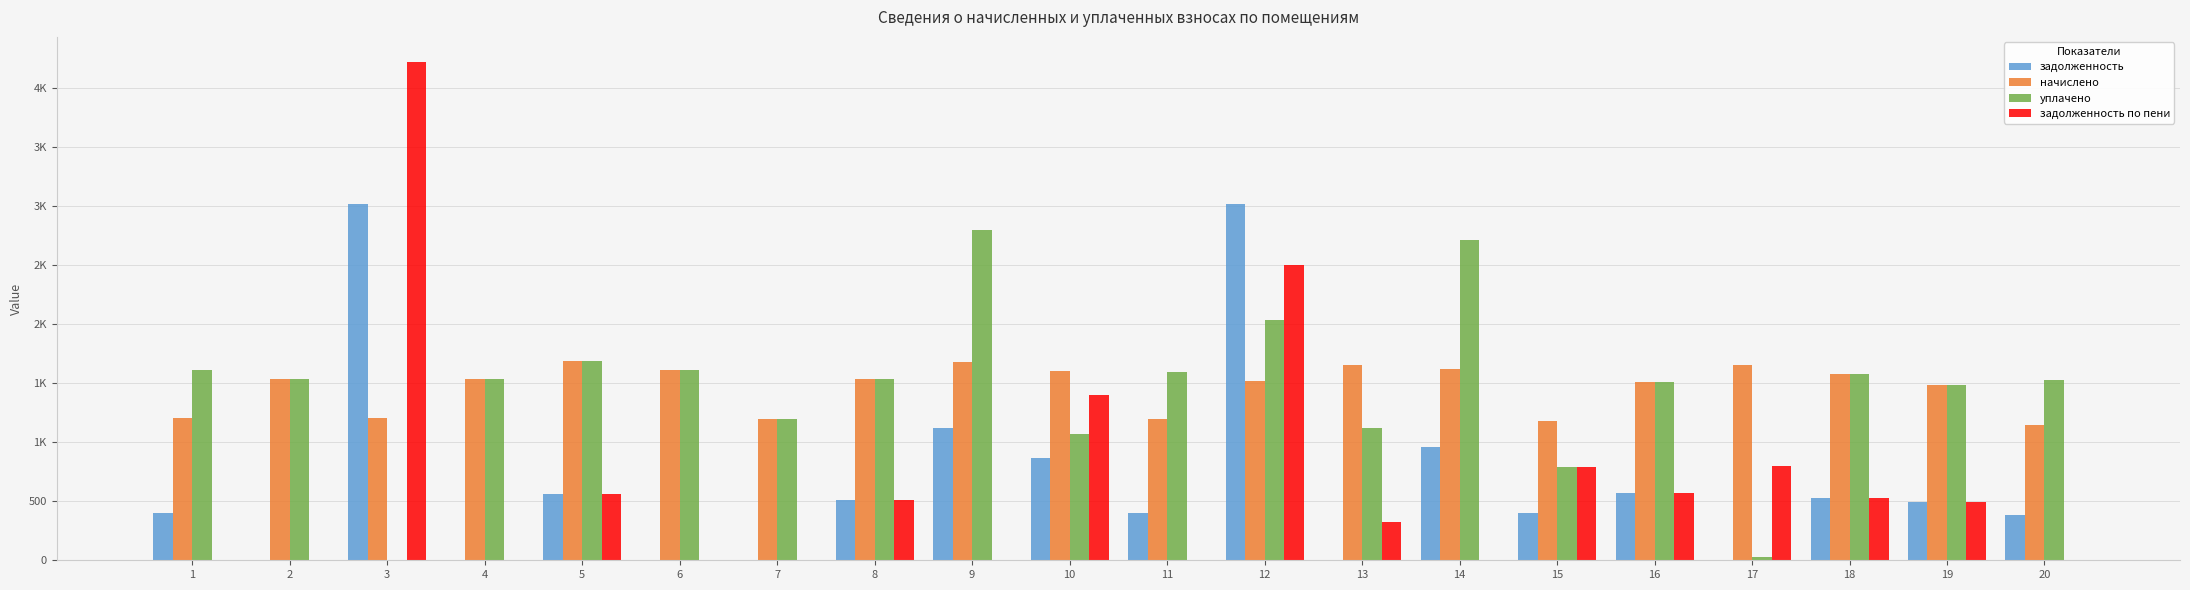

What are all the series names shown in the legend?

задолженность, начислено, уплачено, задолженность по пени